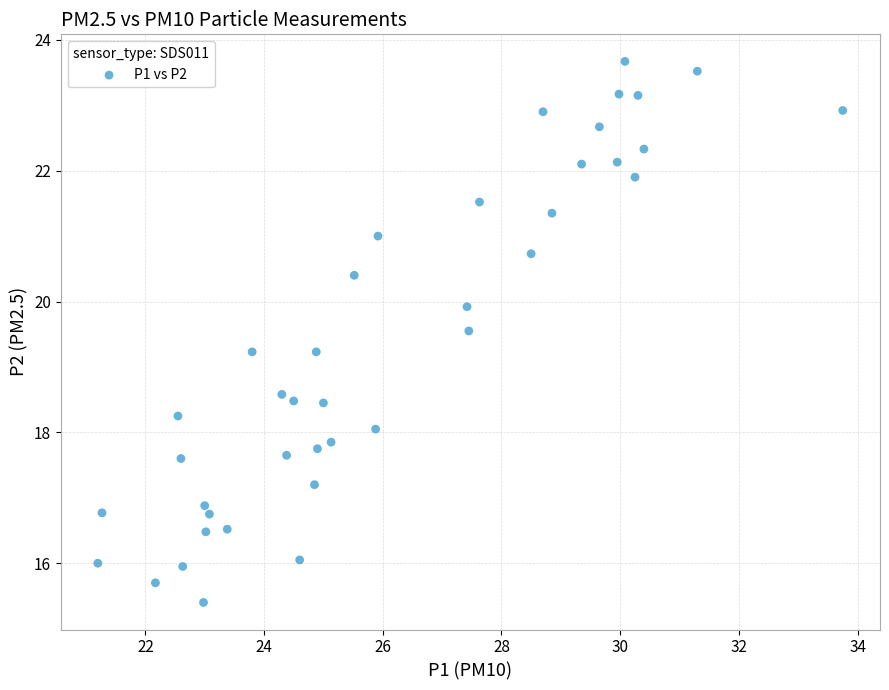

What is the range of X values (max minus min)?

12.6